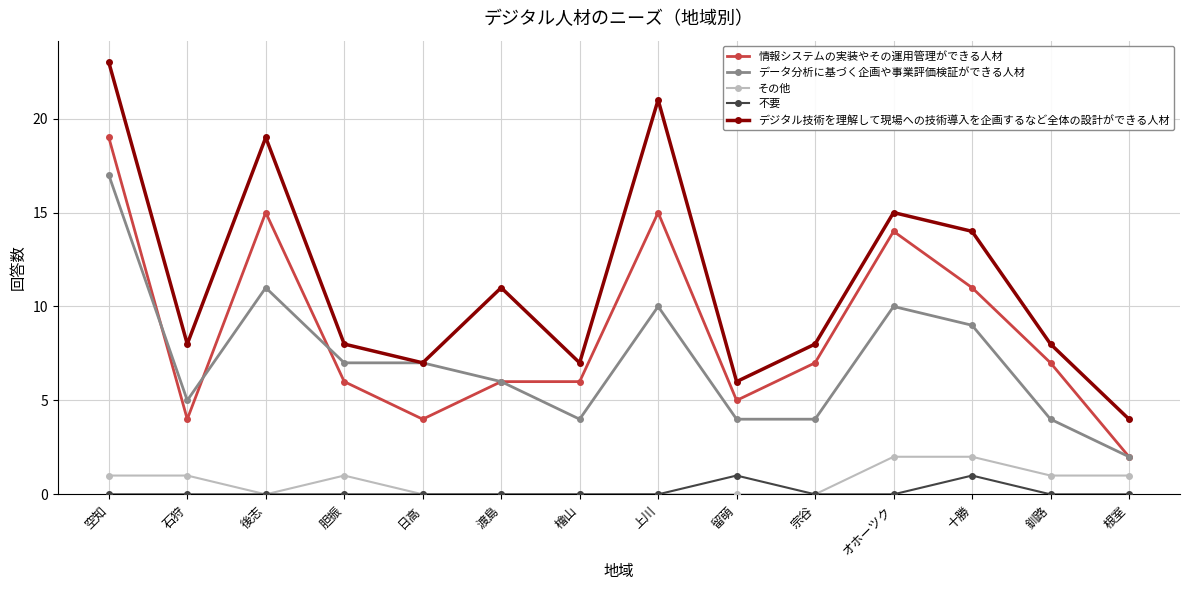

Rank the series by their maximum value, from lowest to highest.

不要, その他, データ分析に基づく企画や事業評価検証ができる人材, 情報システムの実装やその運用管理ができる人材, デジタル技術を理解して現場への技術導入を企画するなど全体の設計ができる人材